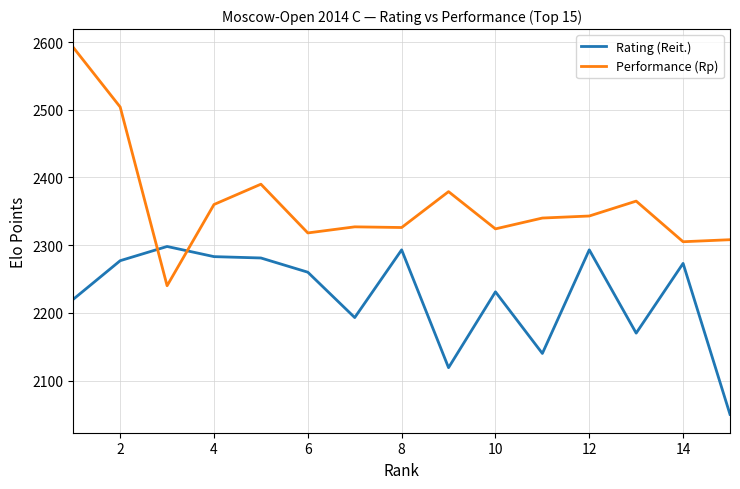

Is this an area chart (filled region under the line)?

No